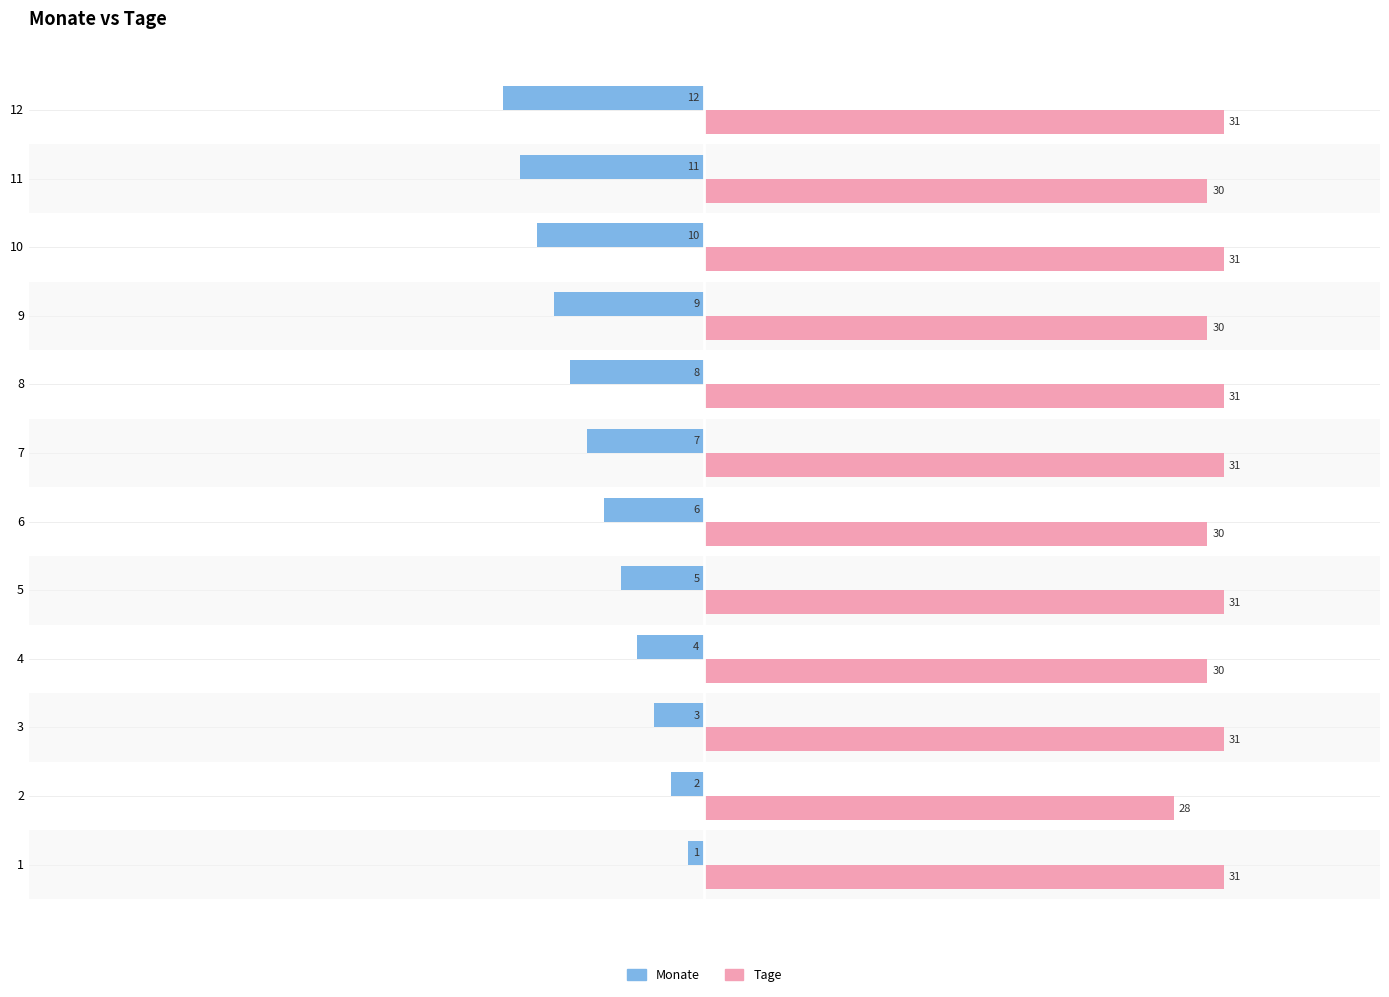

Which series has the largest total across all categories?

Tage